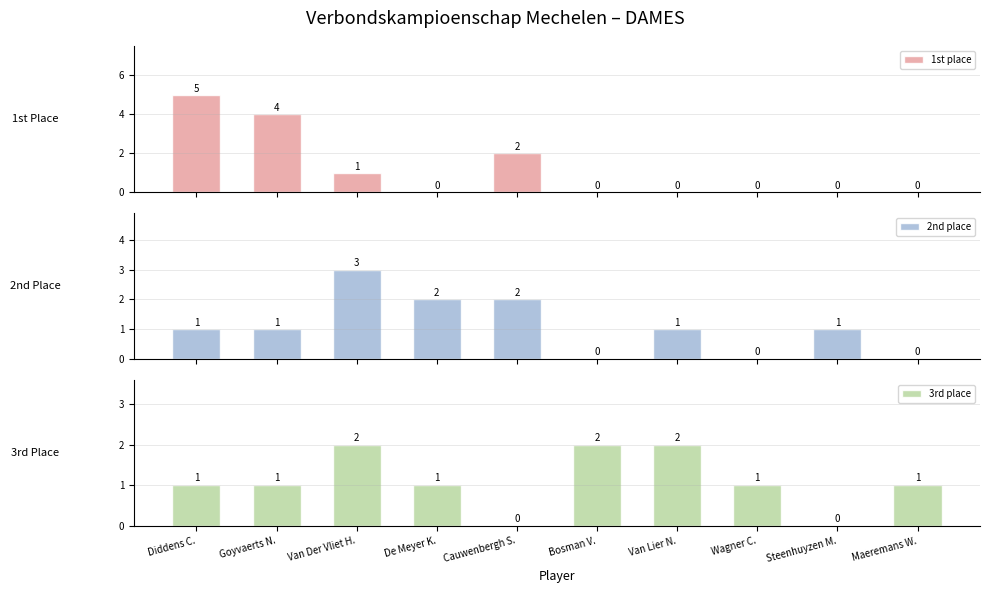

At how many categories does at least one series exceed 2?

3